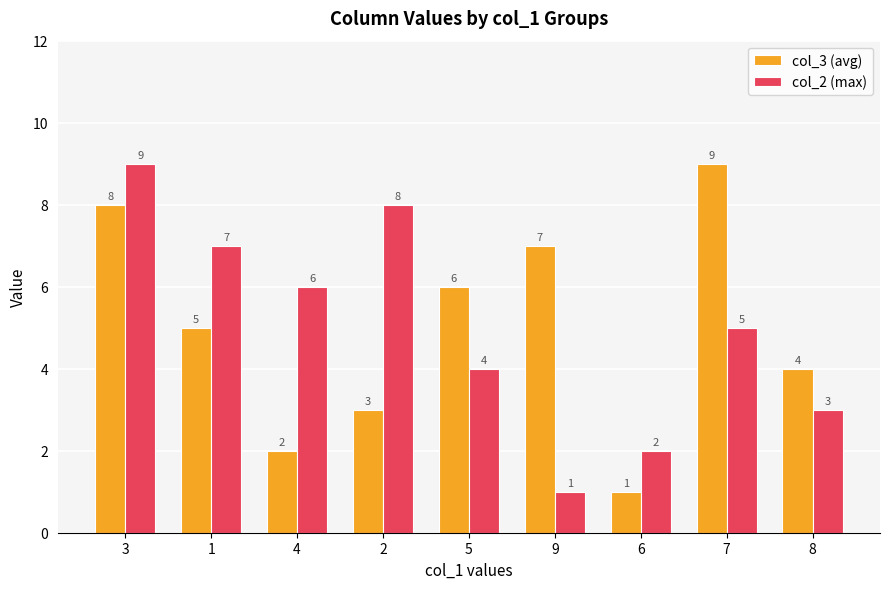

True or false: col_3 (avg) has a value of 2 at 4.

True